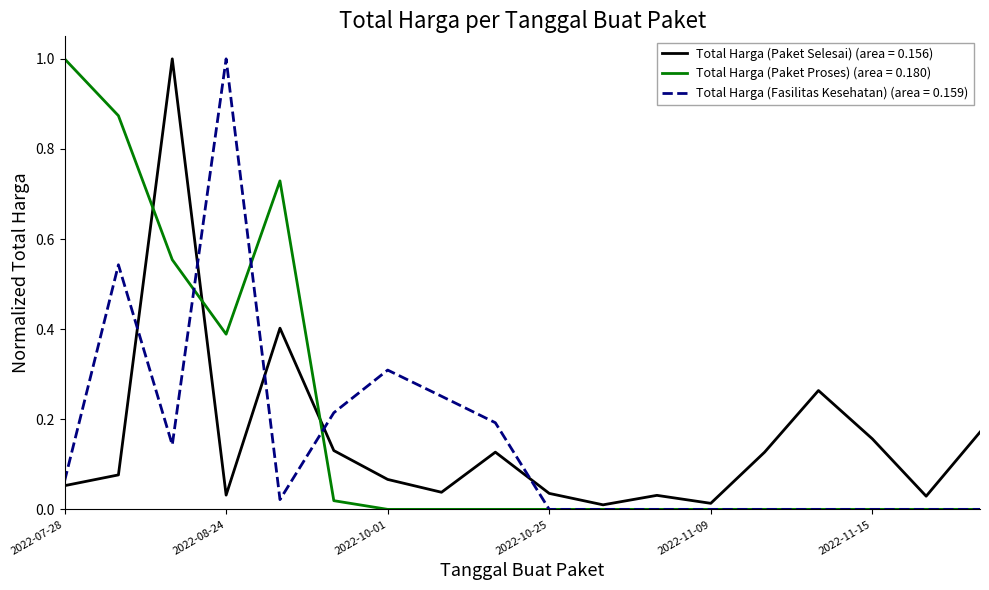

Which series has the largest total across all categories?

Total Harga (Paket Proses) (area = 0.180)